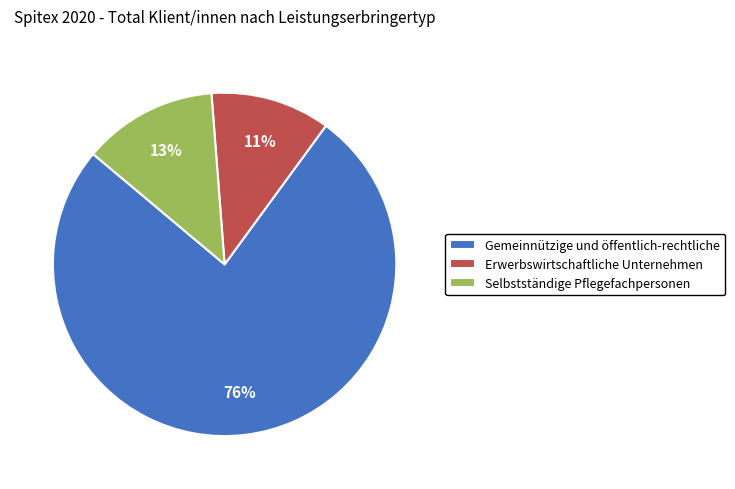

Which has a higher value, Selbstständige Pflegefachpersonen or Erwerbswirtschaftliche Unternehmen?

Selbstständige Pflegefachpersonen